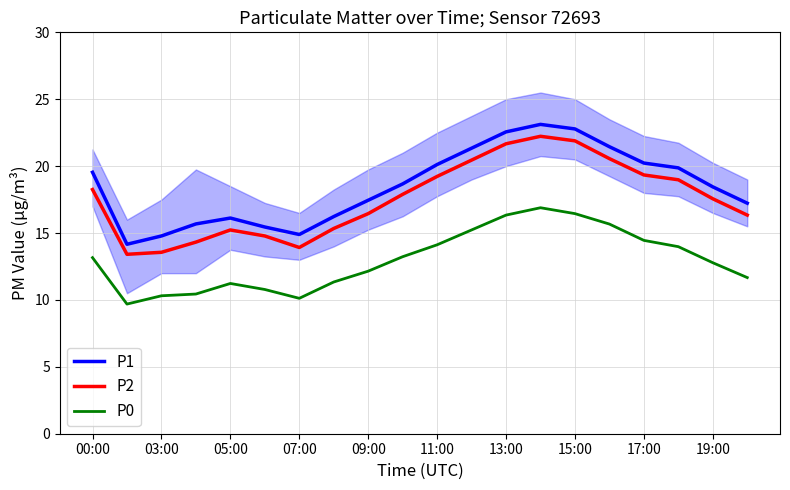

What value does the P1 series have at 17:00?

20.2